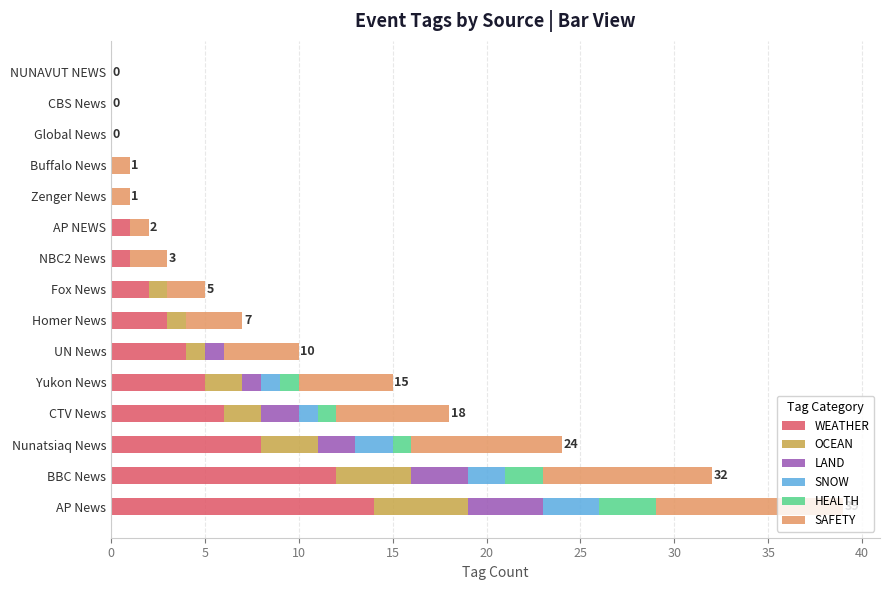

At which label does WEATHER reach its peak?

AP News